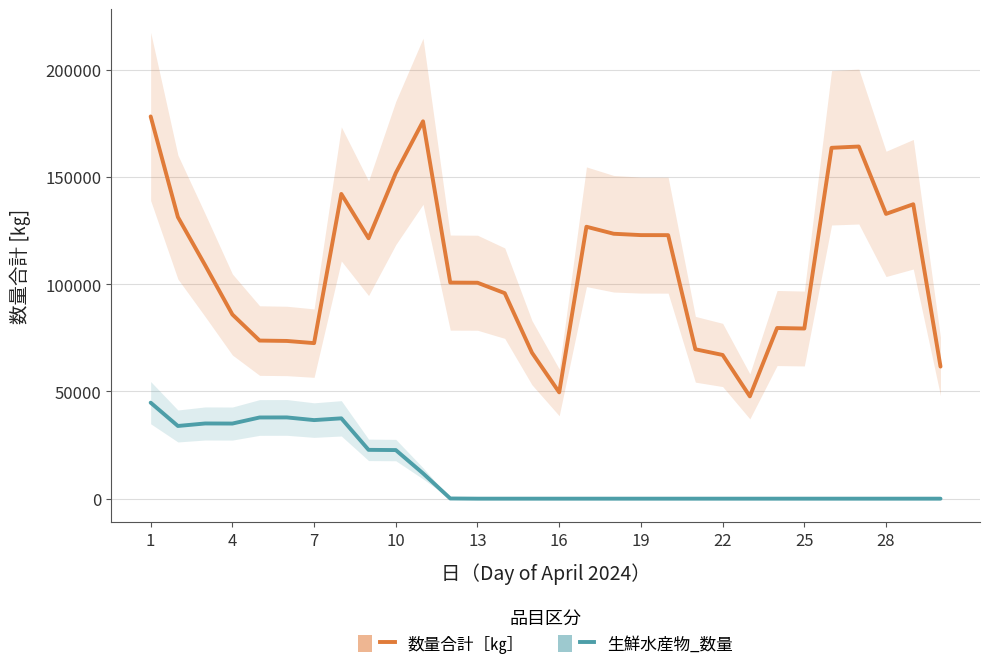

True or false: 生鮮水産物_数量 and 数量合計［㎏］ cross at least once.

False